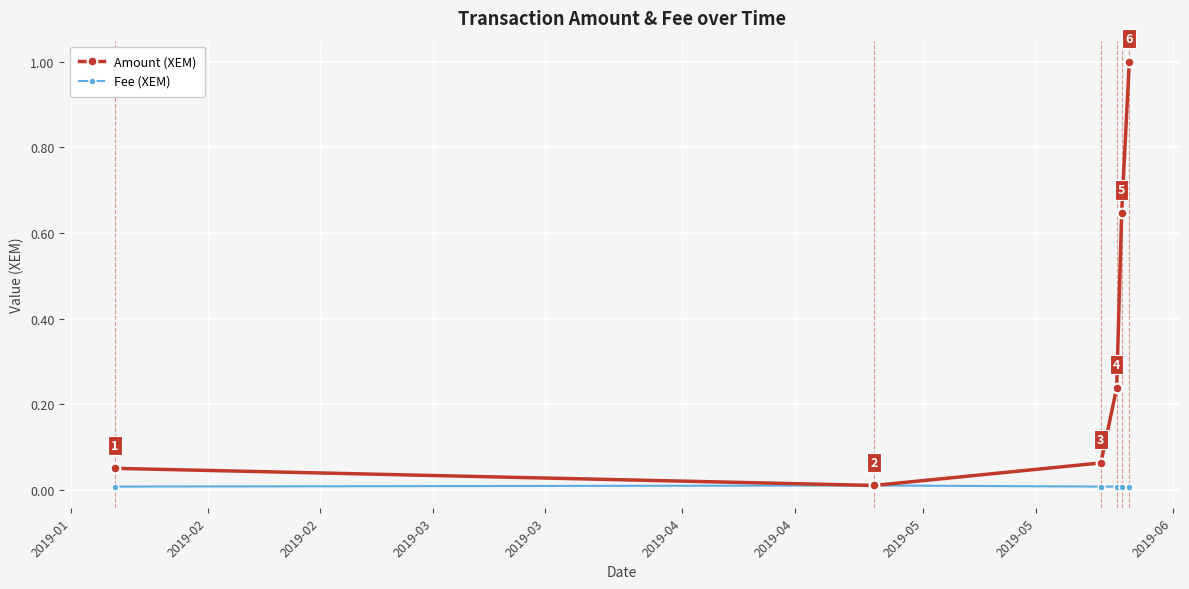

Which series has the largest range (max minus min)?

Amount (XEM)